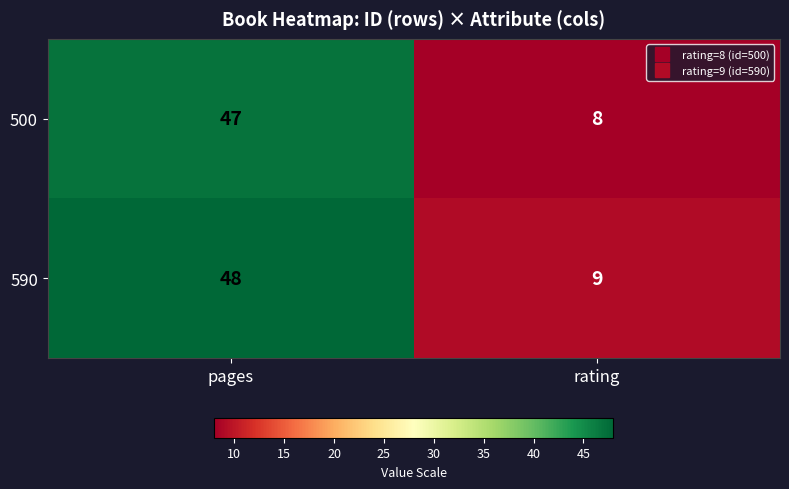

Reading right to left, list all the values displayed in this chart.

500: 8	47
590: 9	48